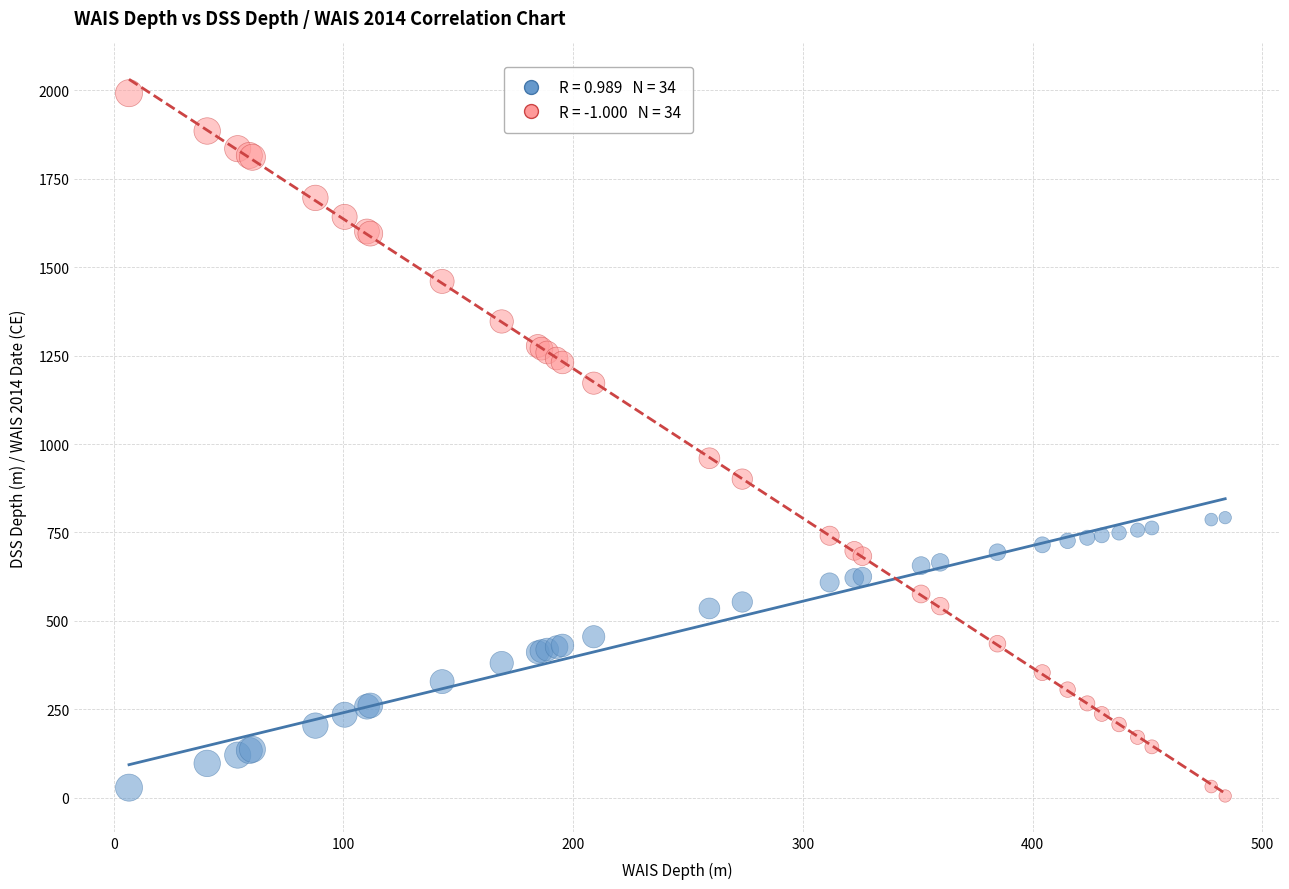

Across all series, what Y value is closest to 998?

959.8